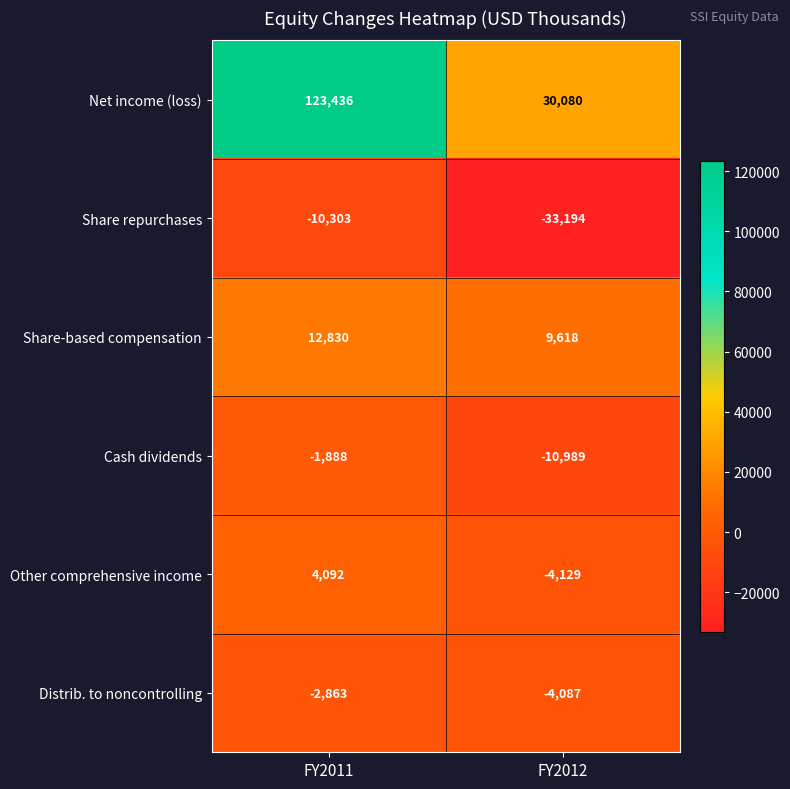

At FY2012, list the series in order from largest to smallest.

Net income (loss), Share-based compensation, Distrib. to noncontrolling, Other comprehensive income, Cash dividends, Share repurchases